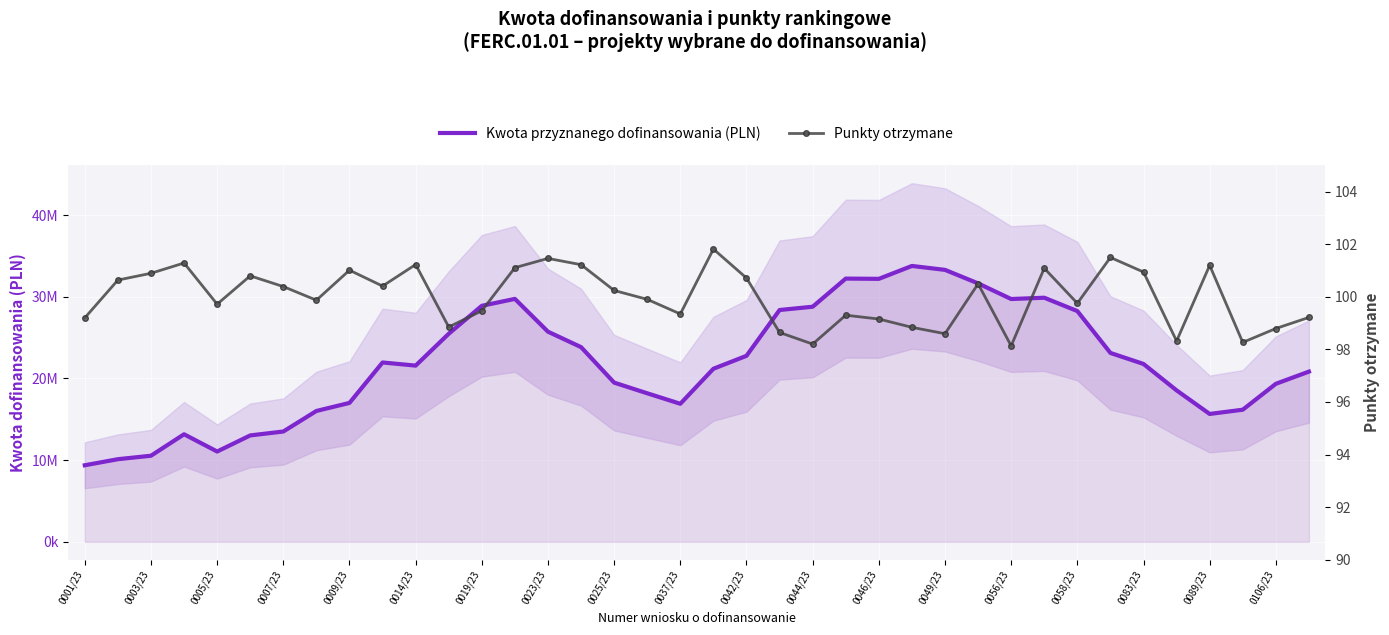

Reading left to right, what are all the values shown in this chart?

Kwota przyznanego dofinansowania (PLN): 9373935.7	10116195.3	10540332.2	13169566.5	11056613.8	13028441.5	13505645.4	16022039.0	17007457.1	21959286.2	21574953.3	25474647.8	28898126.2	29744813.8	25727026.5	23836799.5	19492374.9	18185814.0	16900717.4	21189832.8	22774296.2	28382195.2	28784603.3	32229192.0	32198025.4	33777230.4	33296887.6	31643078.8	29727427.4	29886840.2	28253183.0	23126642.3	21777652.6	18543292.7	15656737.7	16175378.7	19348295.8	20839904.3
Punkty otrzymane: 99.2	100.6	100.9	101.3	99.7	100.8	100.4	99.9	101.0	100.4	101.2	98.9	99.5	101.1	101.5	101.2	100.2	99.9	99.3	101.8	100.7	98.6	98.2	99.3	99.2	98.8	98.6	100.5	98.1	101.1	99.8	101.5	100.9	98.3	101.2	98.3	98.8	99.2